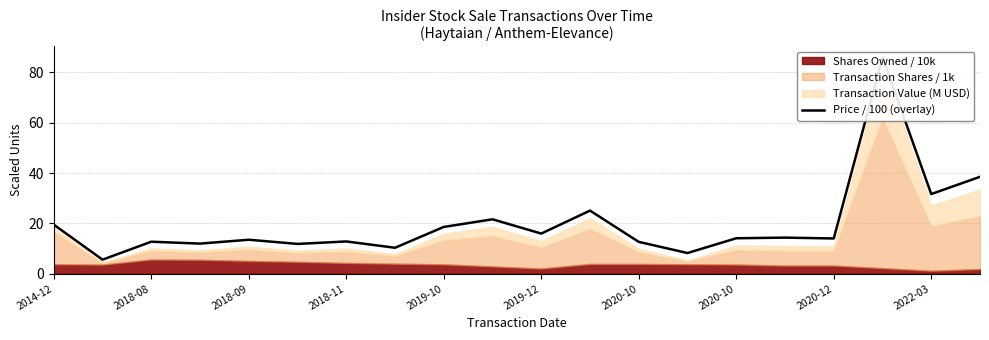

How many values exceed 14?

11